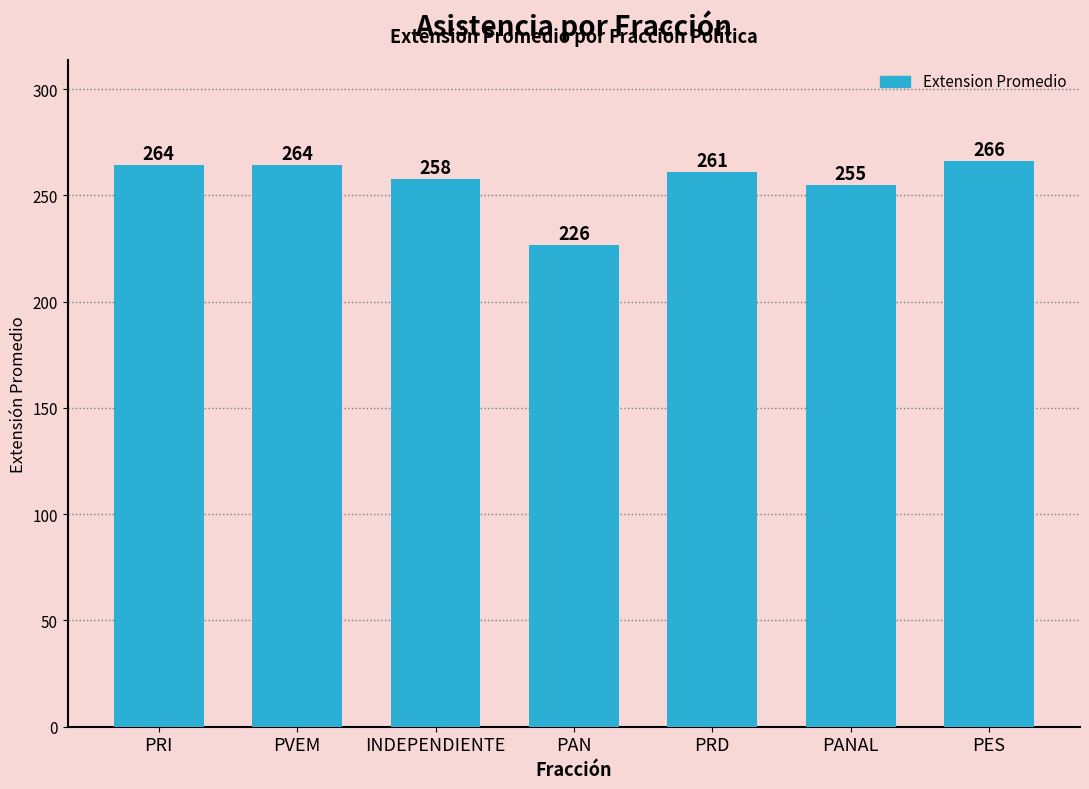

What is the difference between the second highest and minimum values?

38.0